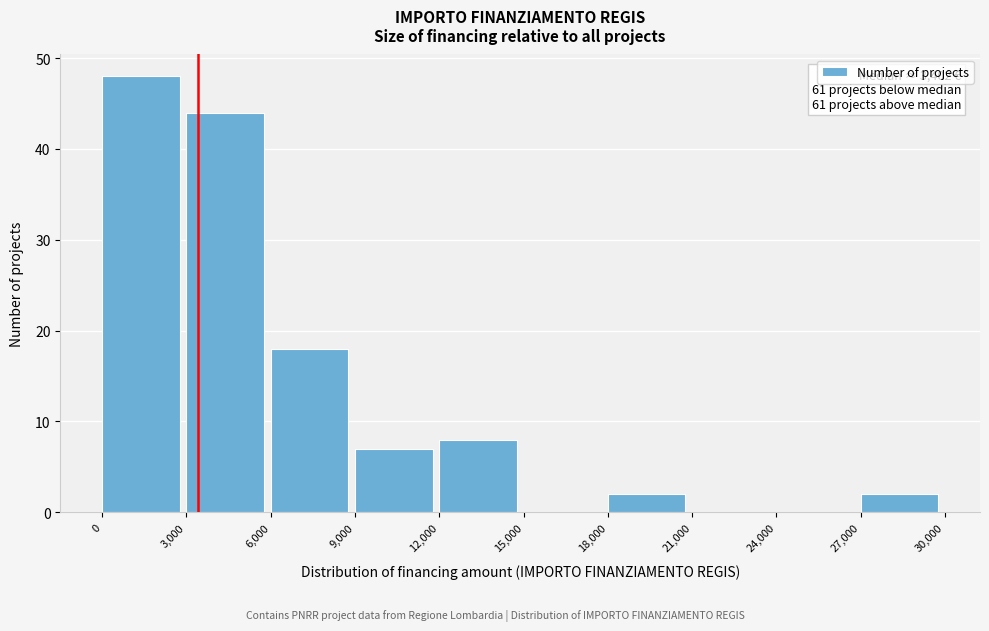

Which range on the x-axis has the tallest bar?

0 to 3,000